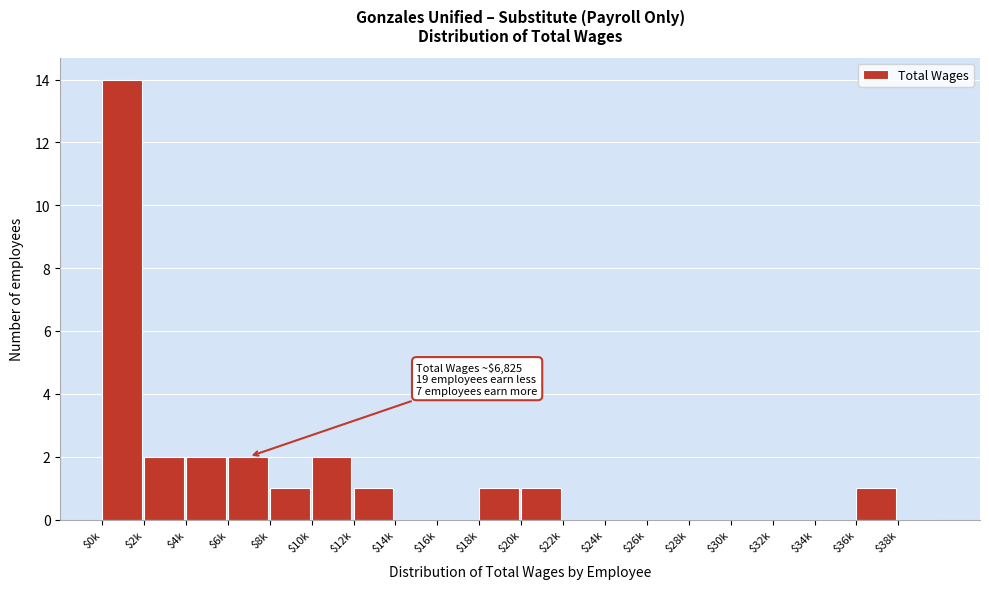

What is the sum of all values?

27